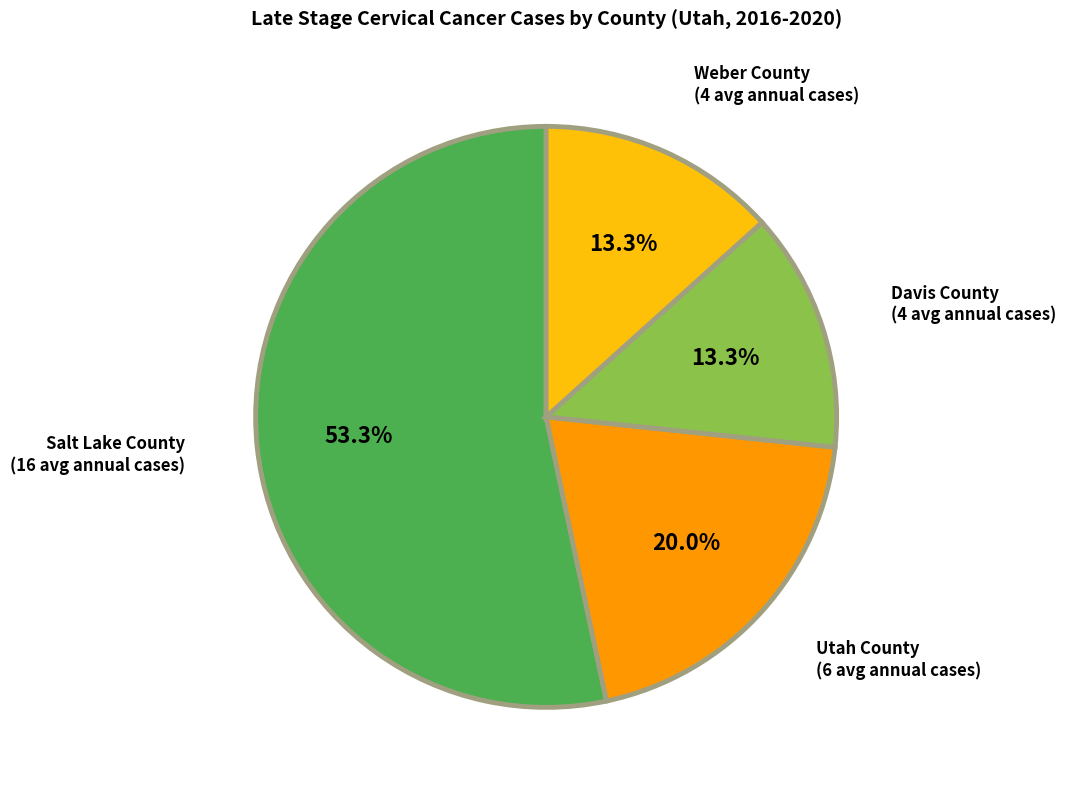

Combined, do Utah County and Salt Lake County account for over 50%?

Yes